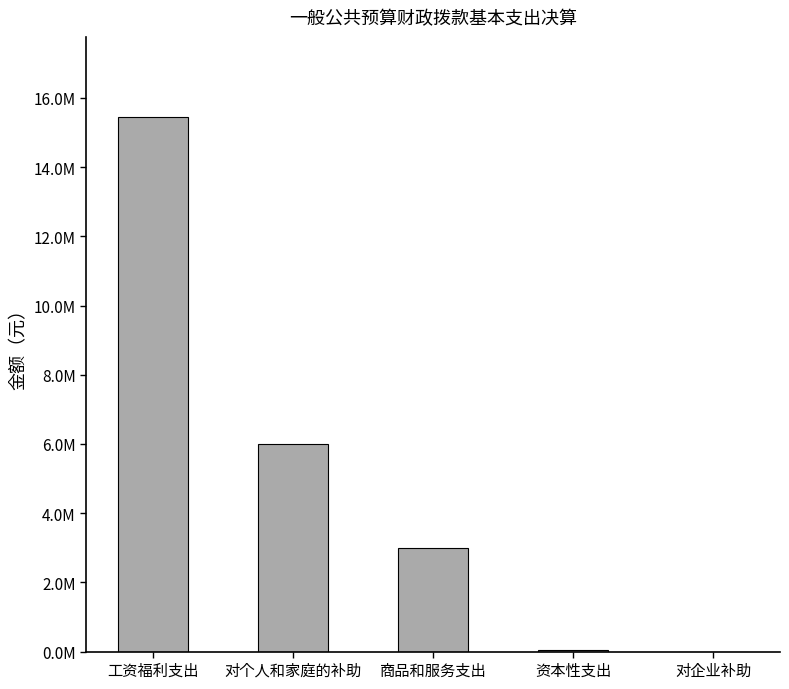

Where does the data first go above 2984065?

工资福利支出